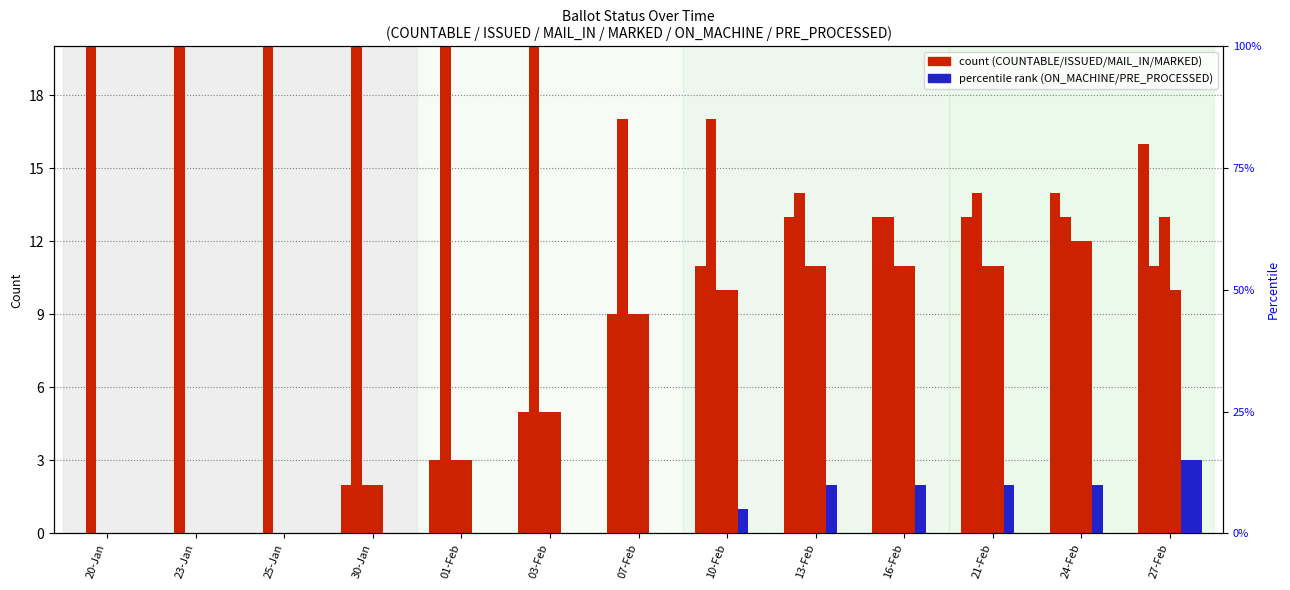

What is the spread (max minus min) of values at 07-Feb?

17